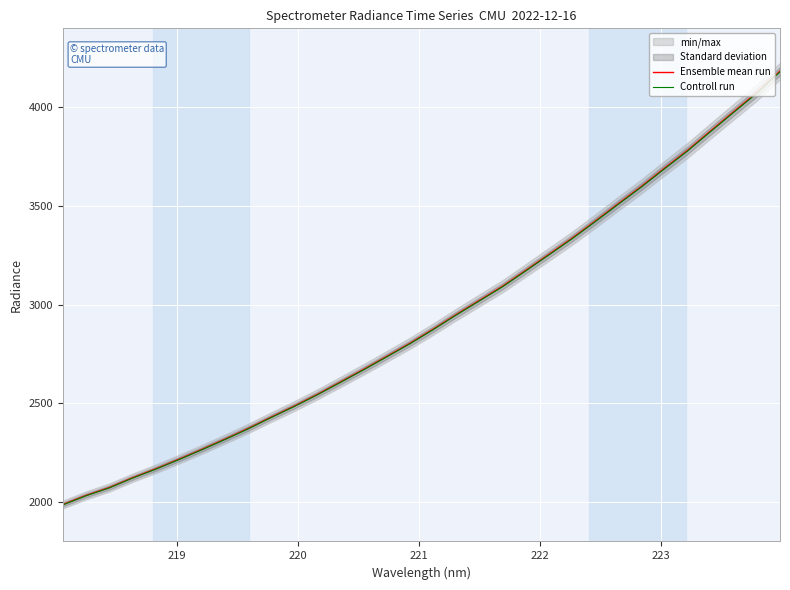

What is the average value of the Controll run series?

2924.5